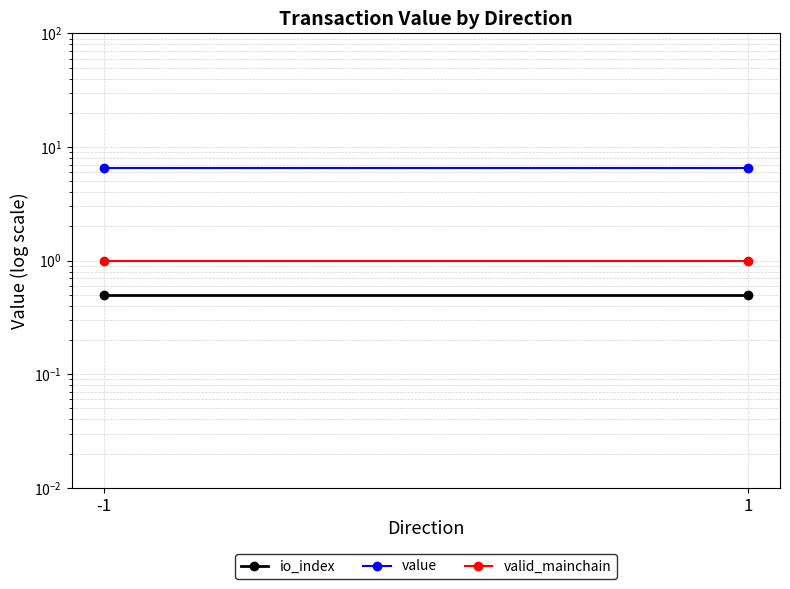

What is the difference between the highest and lowest values at 1?

6.0